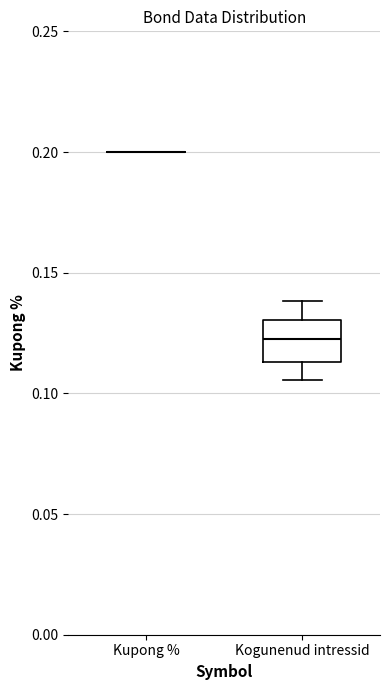

Reading left to right, read every box against the y-axis: the position of its median line, the range the box covers, and the ends of its whiskers. The values are not printed on the chart, so give them approximately, as read against the axis.

Kupong %: box collapsed to a line at 0.200, whiskers 0.200 to 0.200
Kogunenud intressid: median 0.125, box 0.115 to 0.130, whiskers 0.105 to 0.140